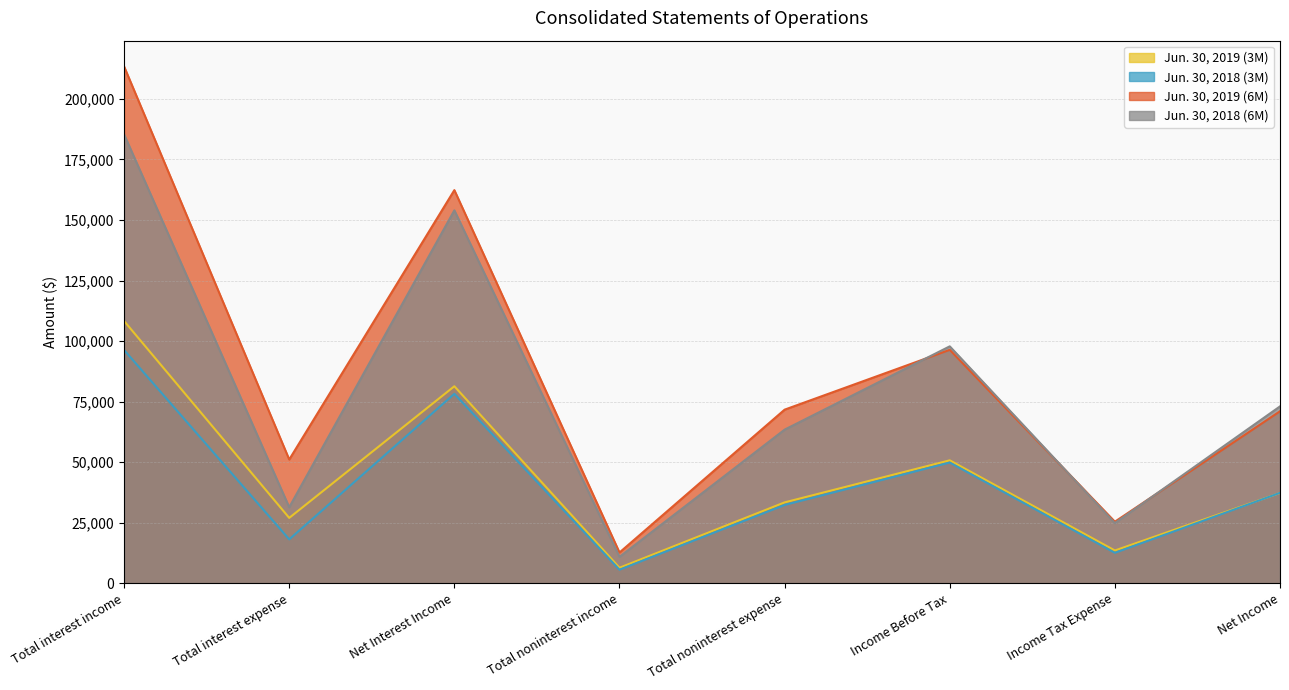

Which series changed the most between Total noninterest expense and Income Tax Expense?

Jun. 30, 2019 (6M)